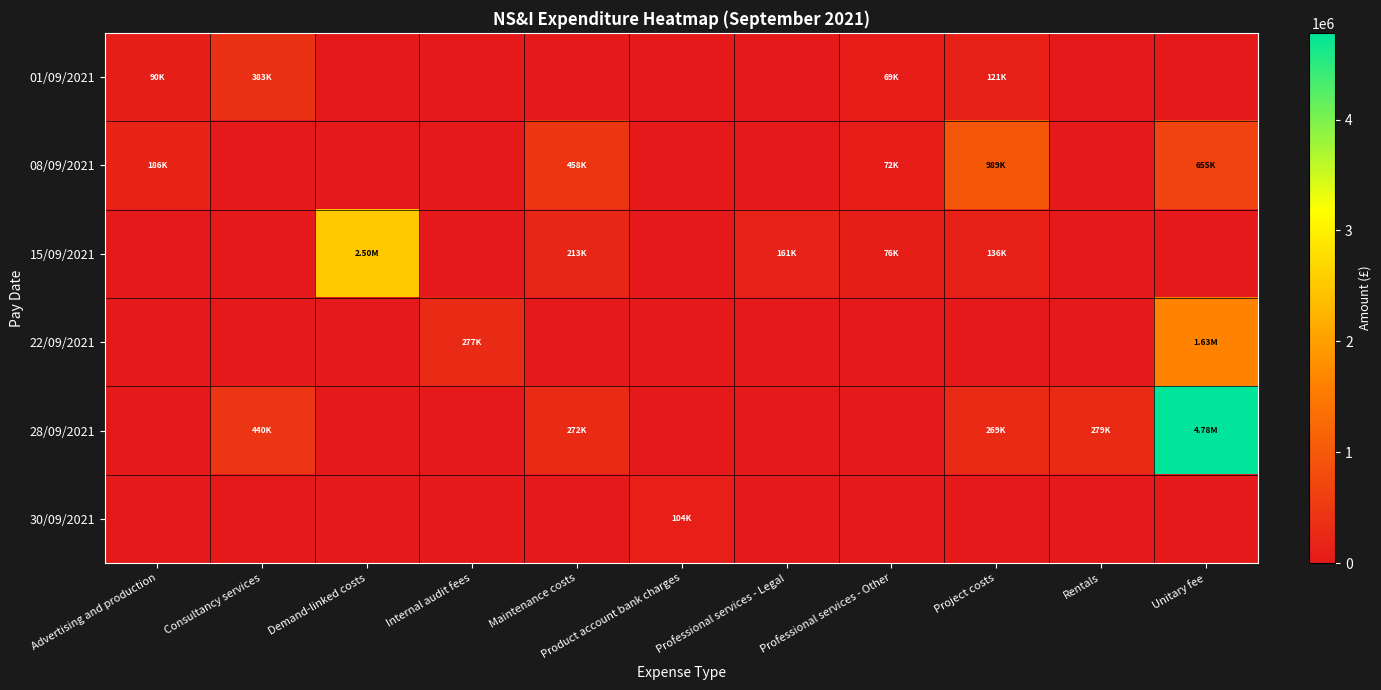

What is the total value across all series at Project costs?

1515982.0